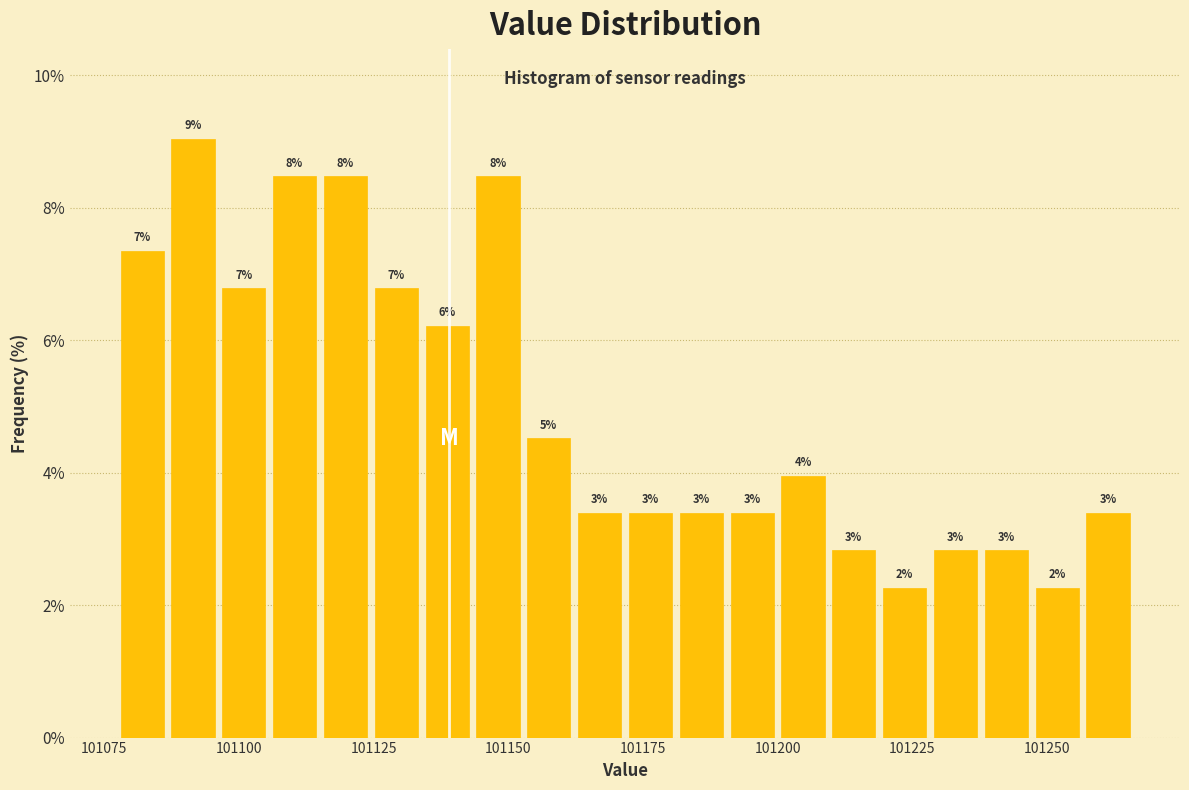

Read against the x-axis, roughly where is the centre of the tallest bar?

101090